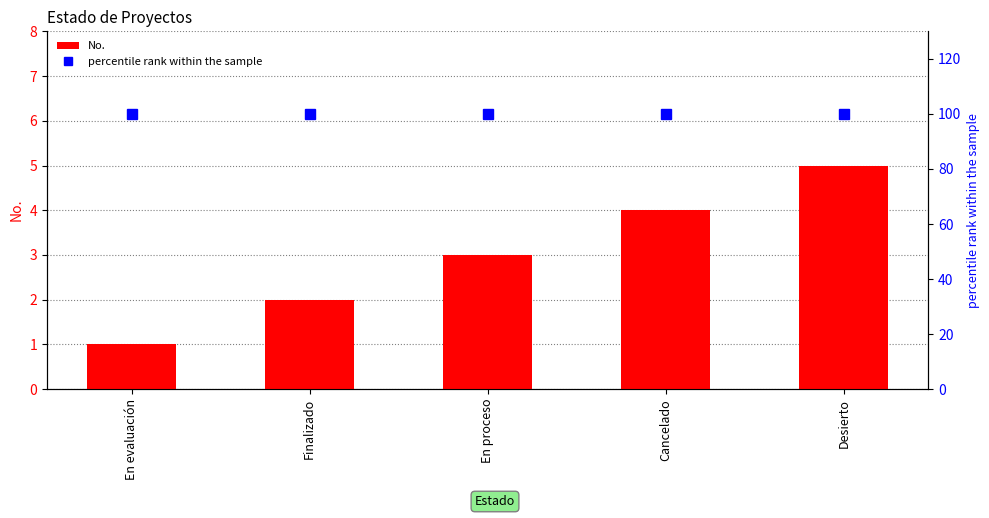

What is the difference between the maximum and second lowest values in the No. series?

3